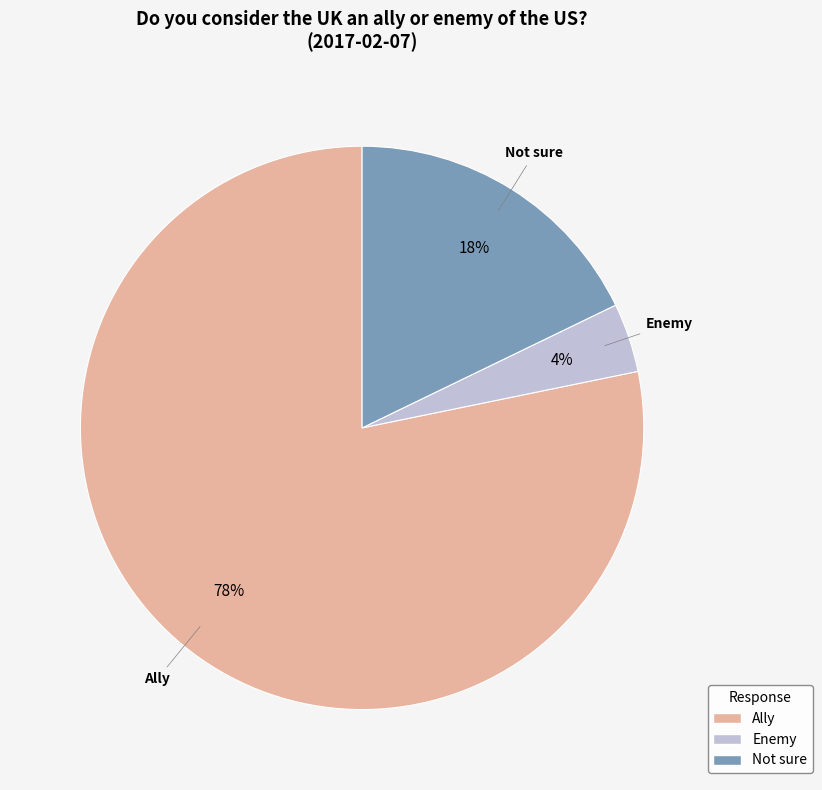

What percentage is the Ally slice, to the nearest percent?

78%